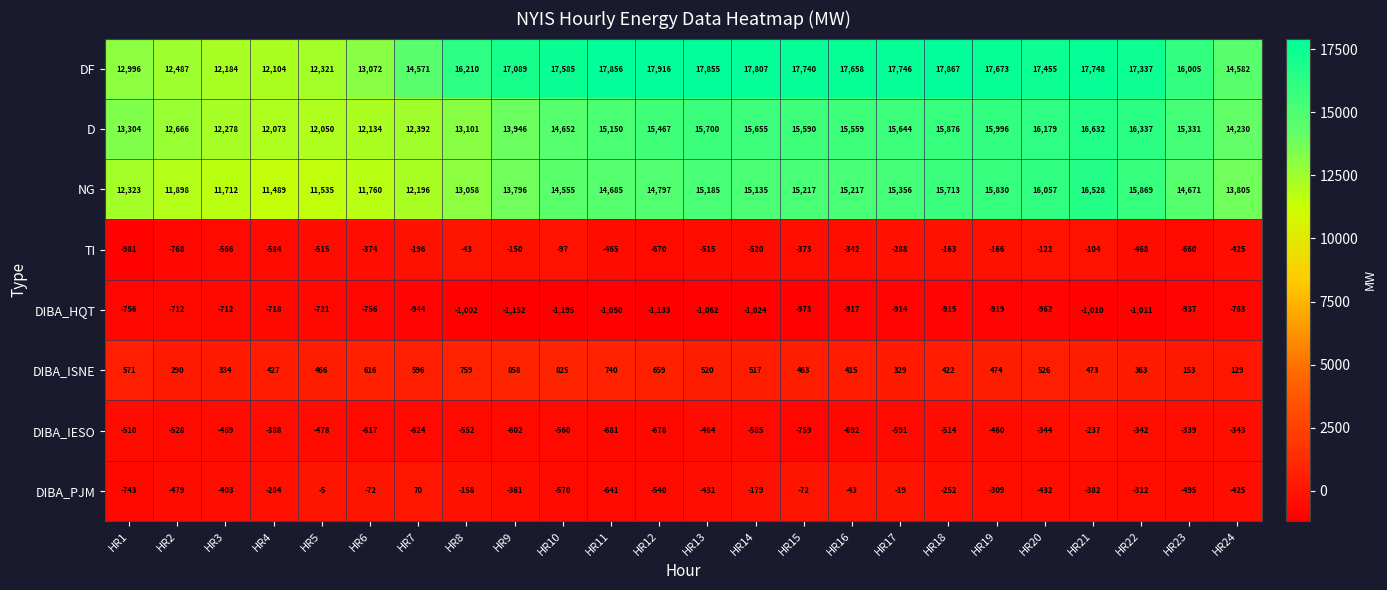

What value does the DIBA_IESO series have at HR17, to the nearest 10?

-590